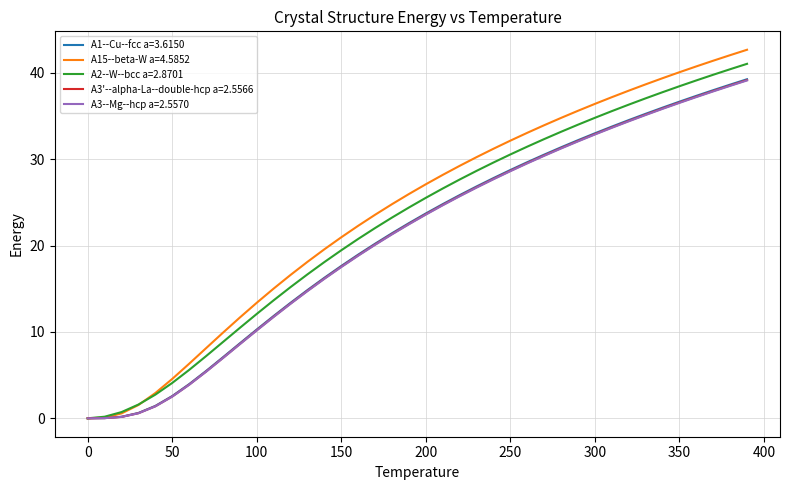

What is the maximum value shown in the chart?

42.7